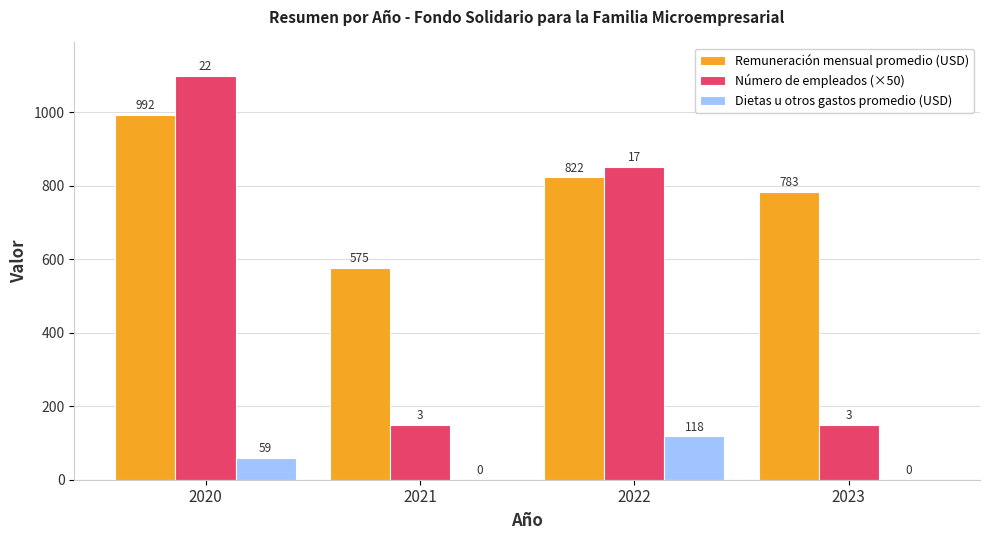

What is the maximum value shown in the chart?

1100.0